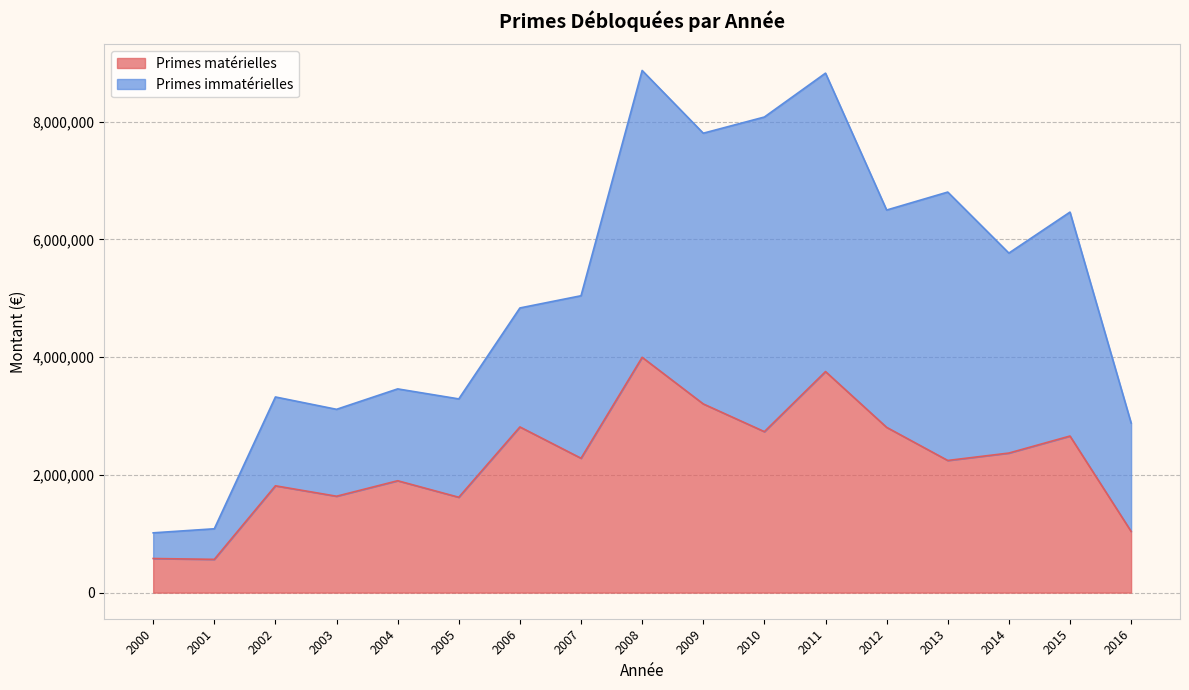

What is the sum of all values?

38036747